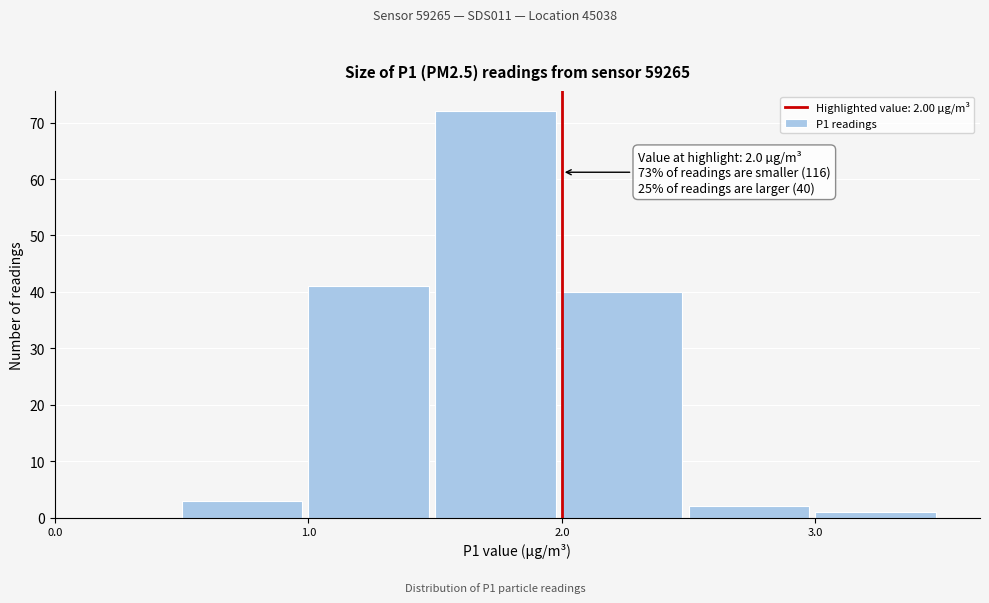

Which range on the x-axis has the tallest bar?

1.5 to 2.0